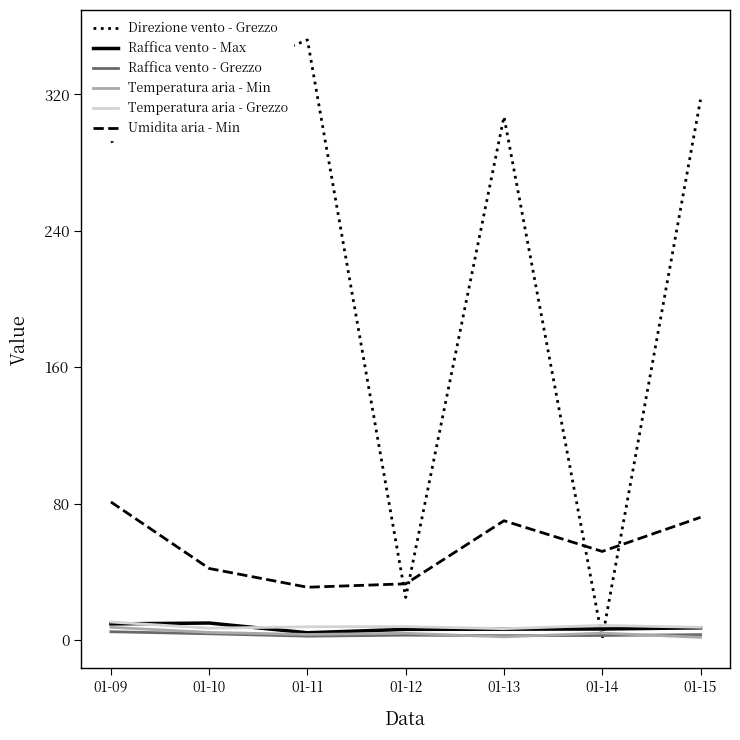

Between 01-11 and 01-14, which series saw the biggest shift?

Direzione vento - Grezzo